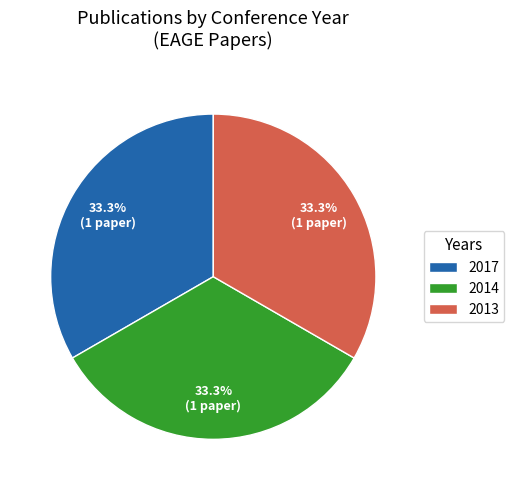

What is the ratio of the value at 2014 to the value at 2013?

1.0